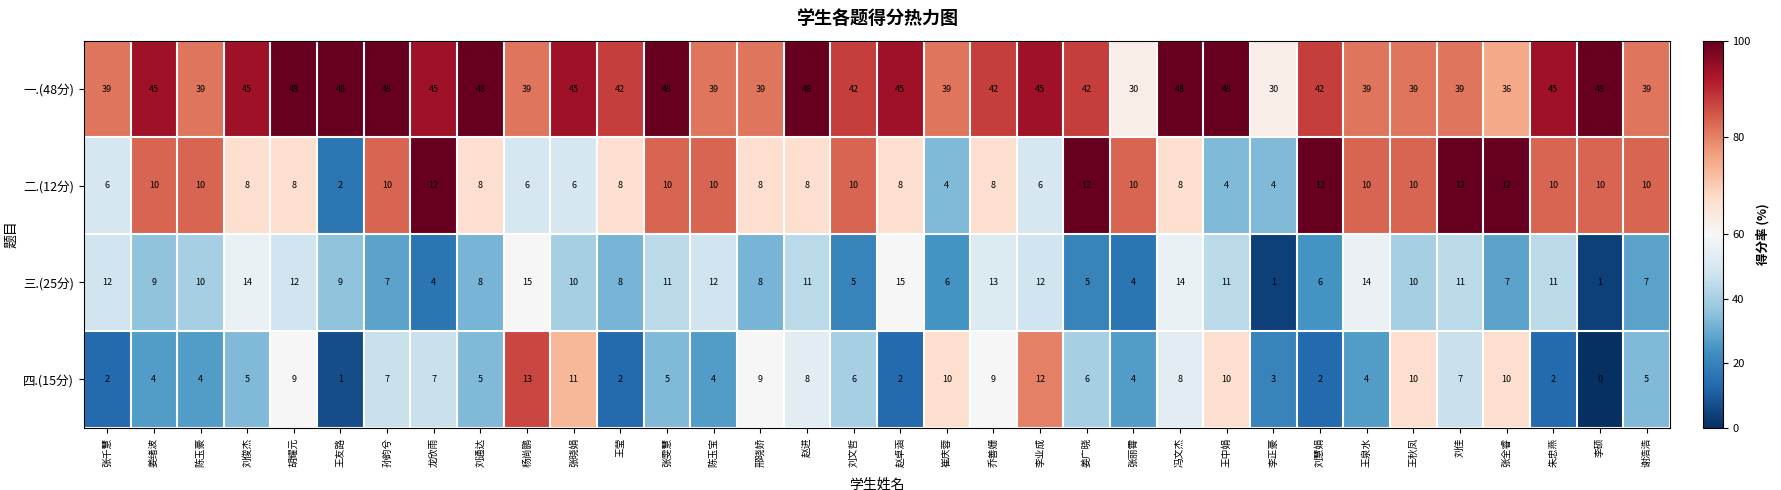

List the series in order of their peak value, highest first.

一.(48分), 三.(25分), 四.(15分), 二.(12分)